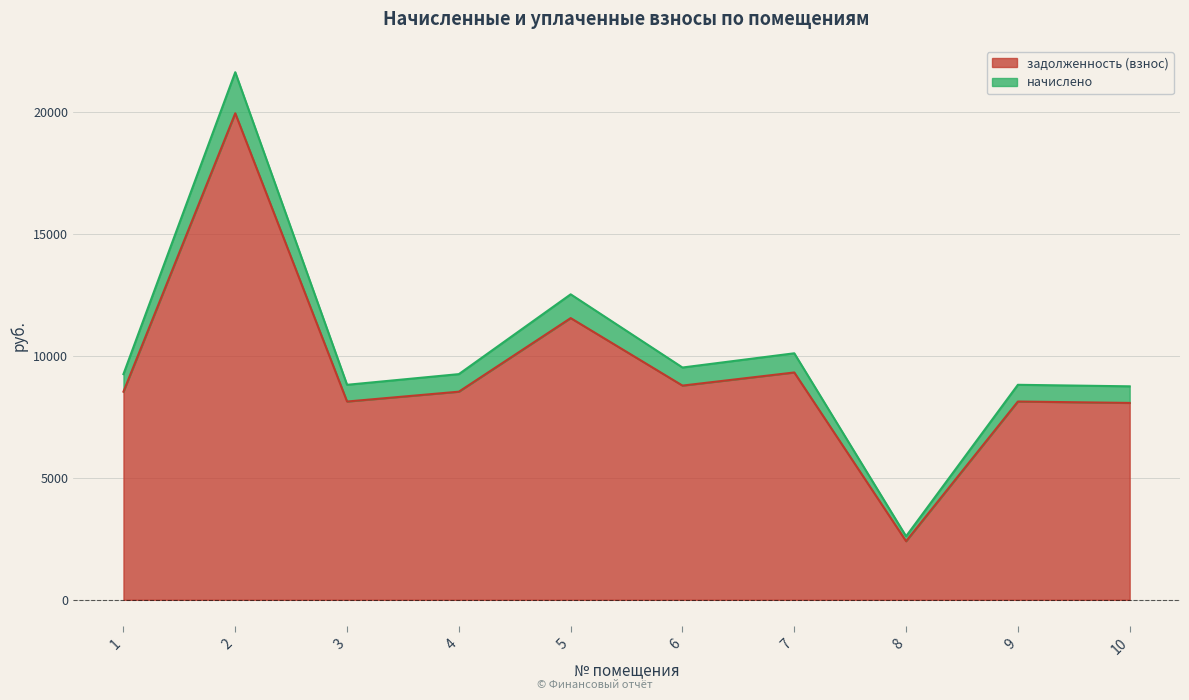

List the series in order of their peak value, highest first.

начислено, задолженность (взнос)